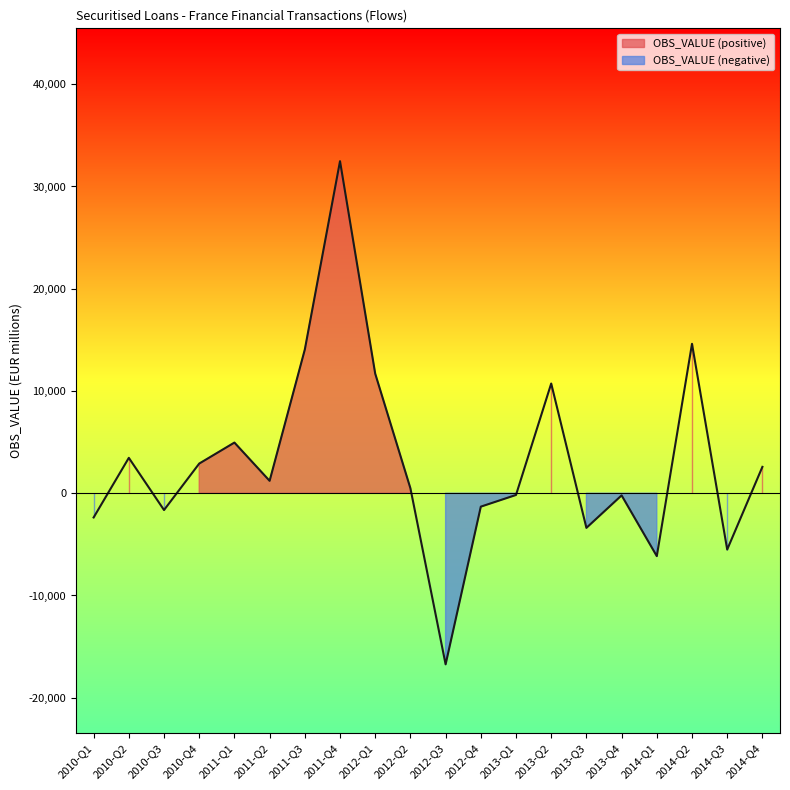

What is the change in value from 2012-Q2 to 2013-Q4?

-695